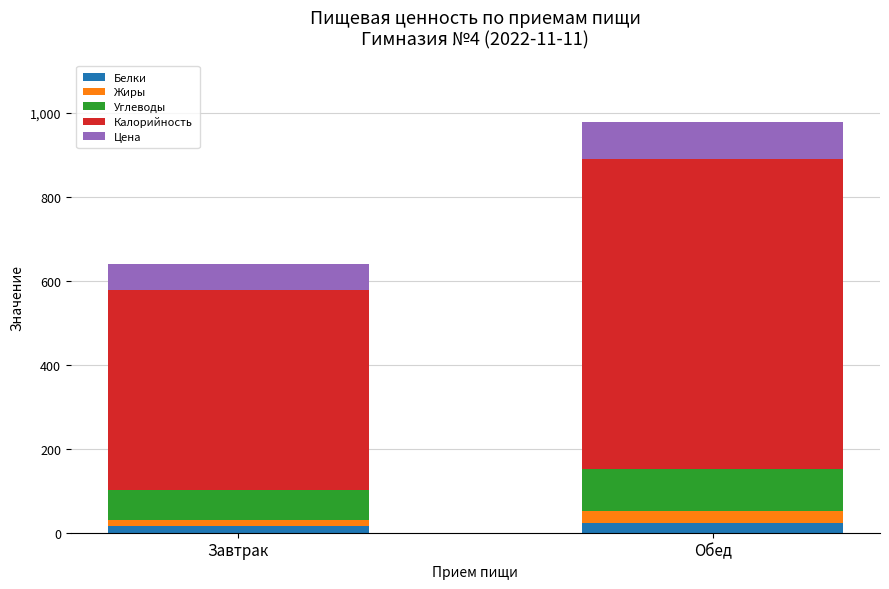

What is the total value across all series at Обед?

977.9